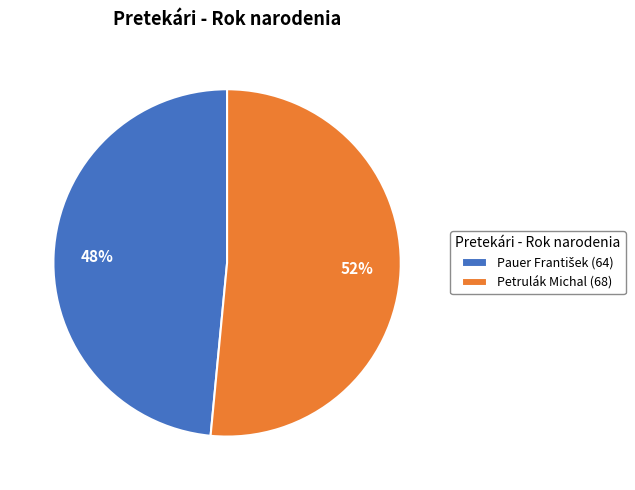

To the nearest percent, what is the average slice percentage?

50%